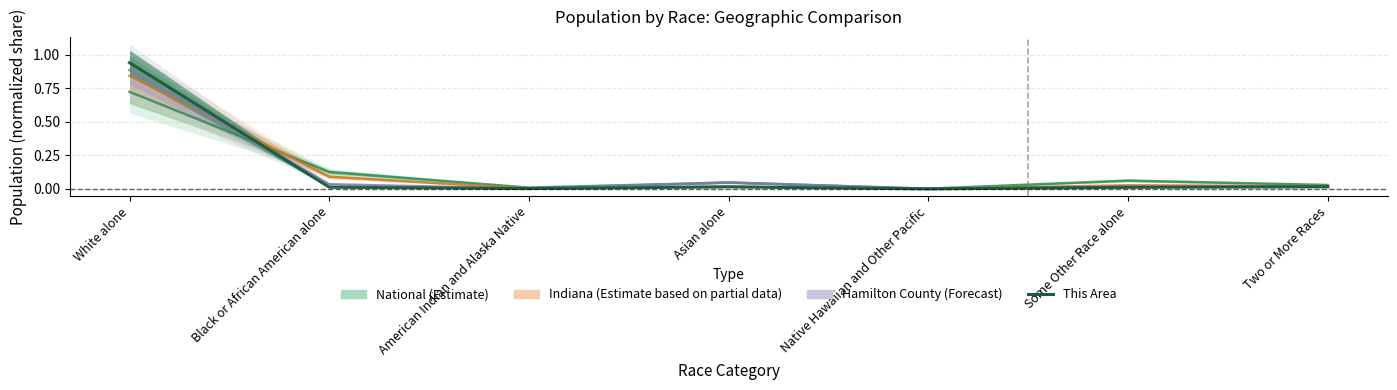

What is the label of the 1st point from the right?

Two or More Races